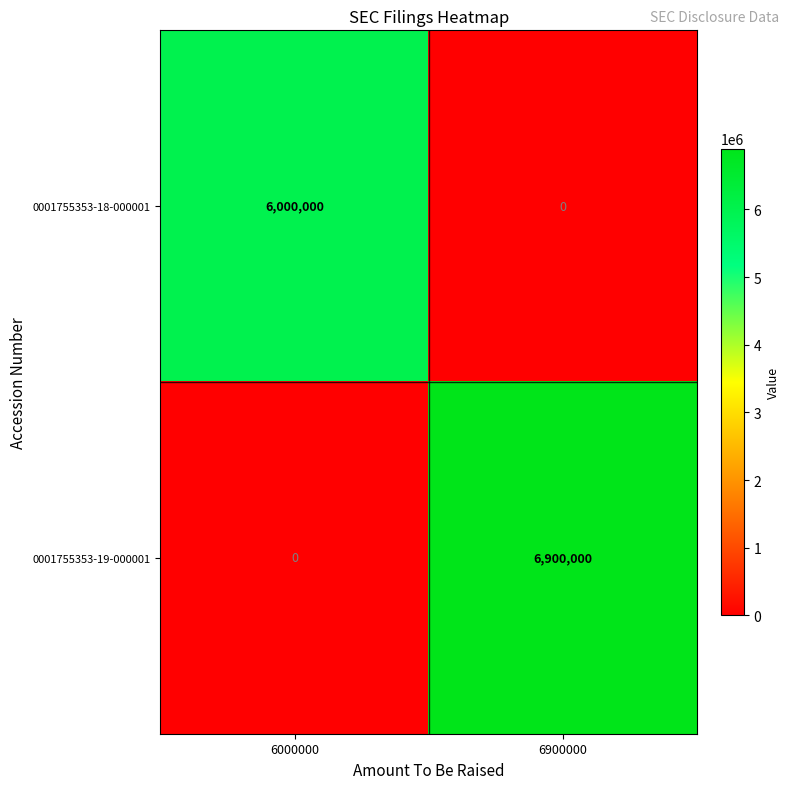

Which series has the largest range (max minus min)?

0001755353-19-000001